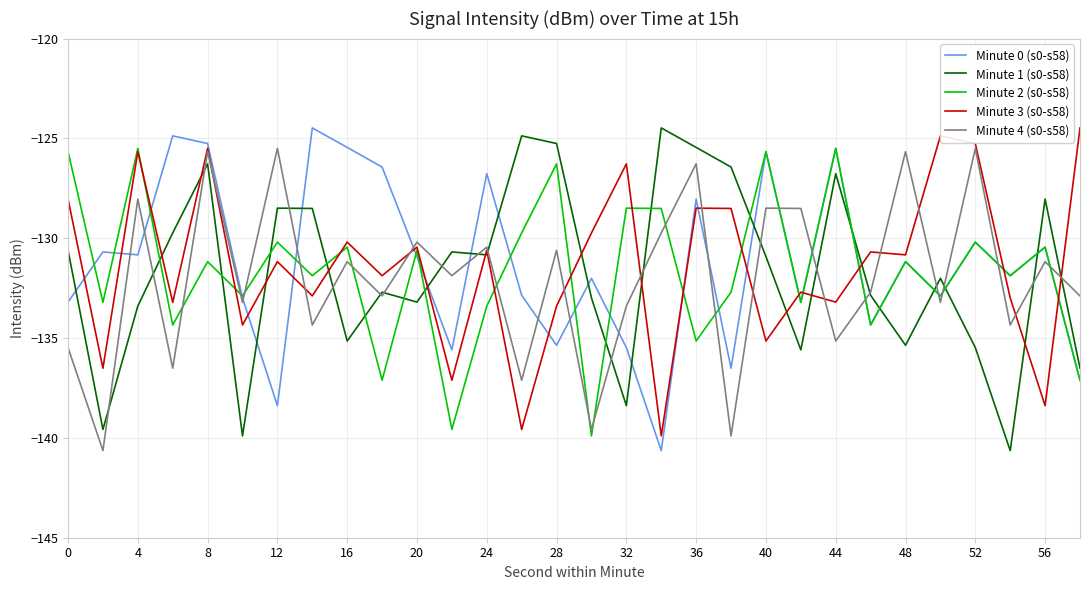

What are all the series names shown in the legend?

Minute 0 (s0-s58), Minute 1 (s0-s58), Minute 2 (s0-s58), Minute 3 (s0-s58), Minute 4 (s0-s58)